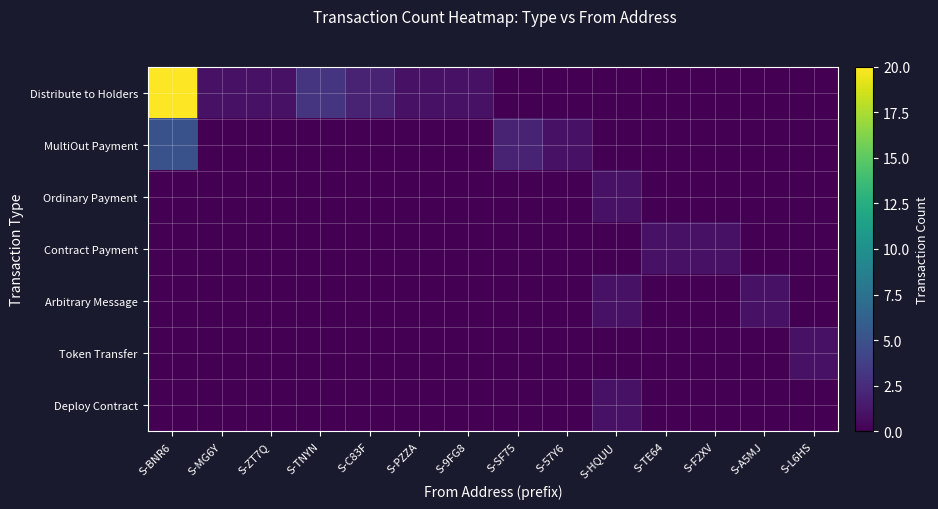

How many series are shown in this chart?

7